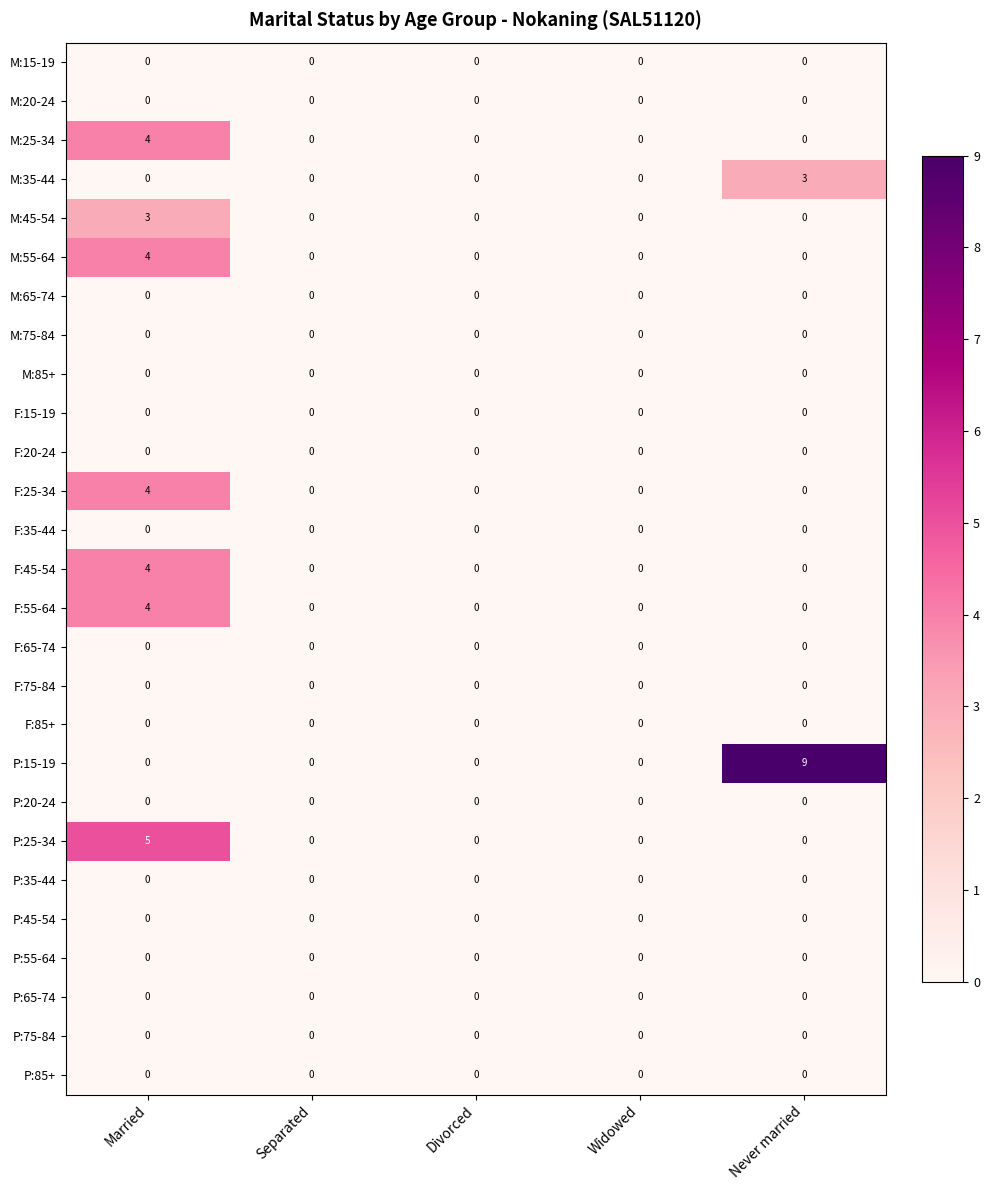

Which series has the widest spread of values?

P:15-19